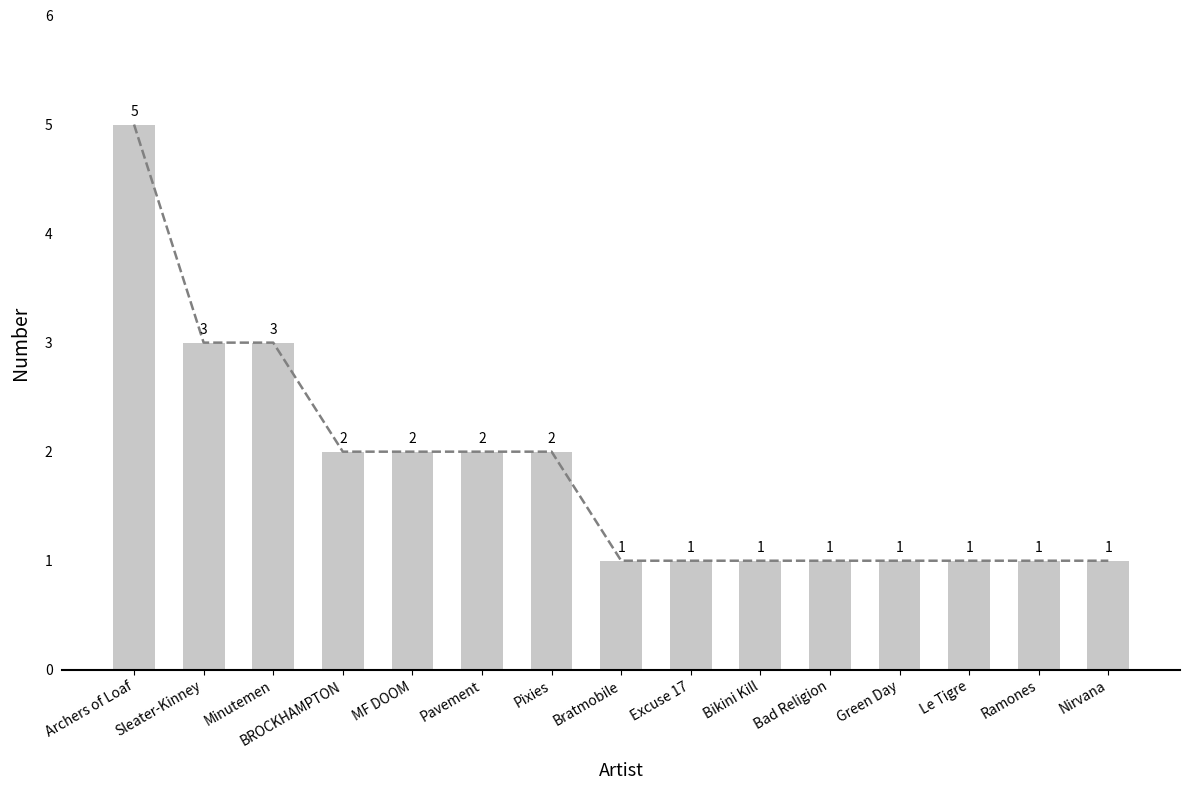

True or false: the data shows 1 at Bikini Kill.

False